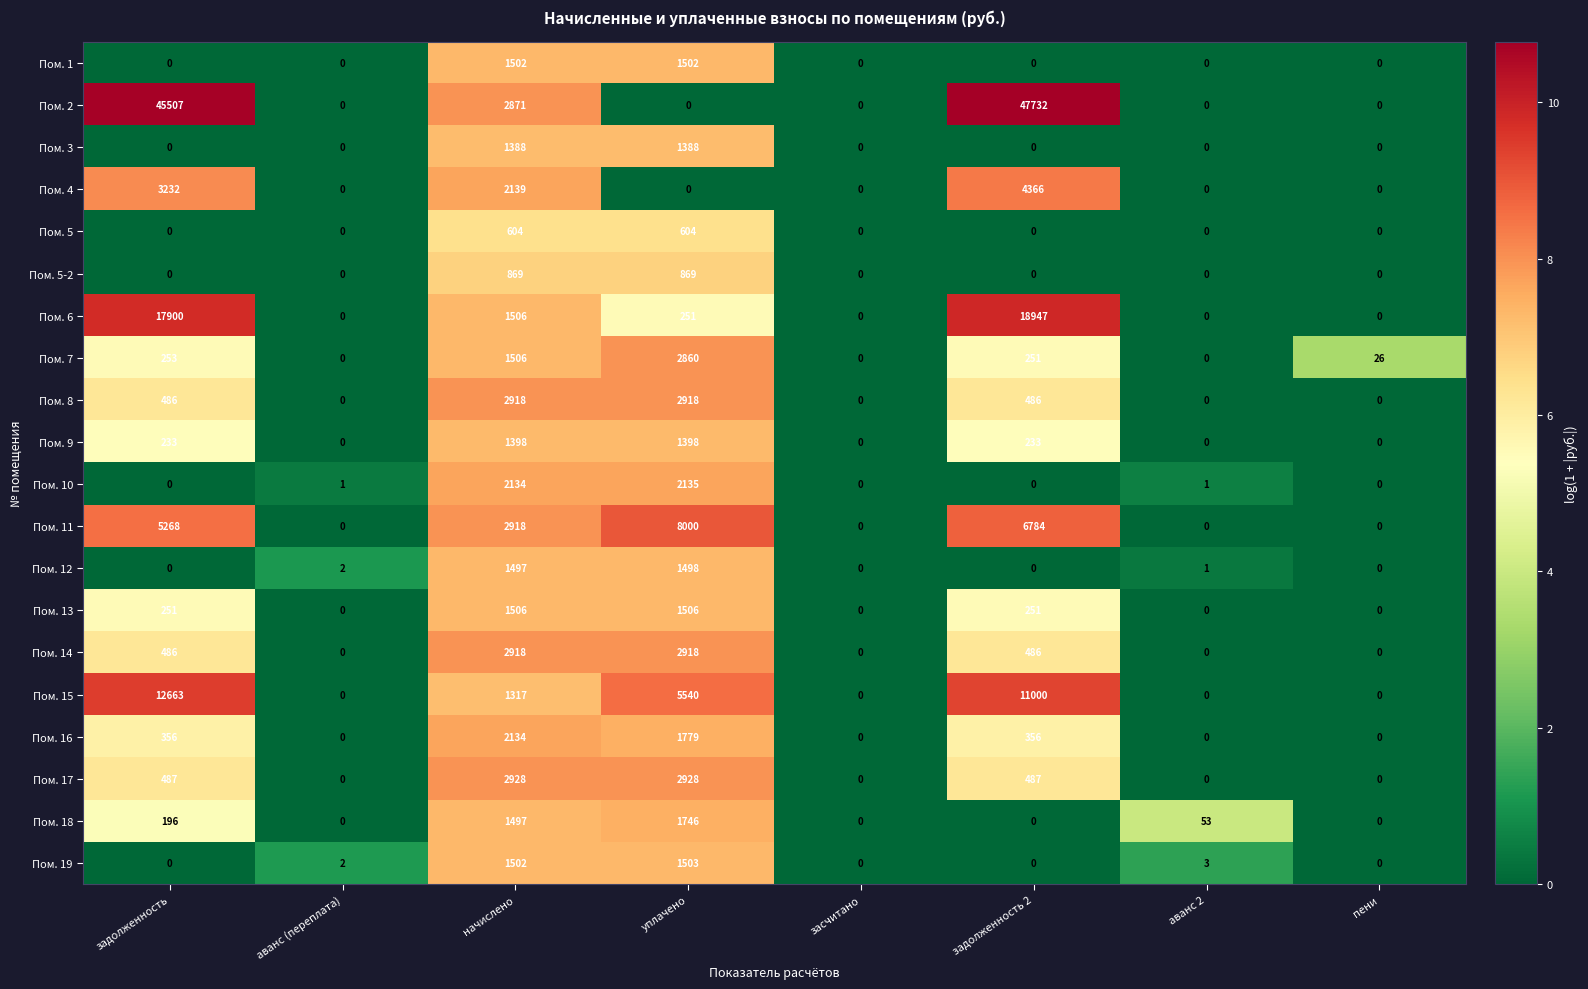

Which series has the largest total across all categories?

Пом. 2